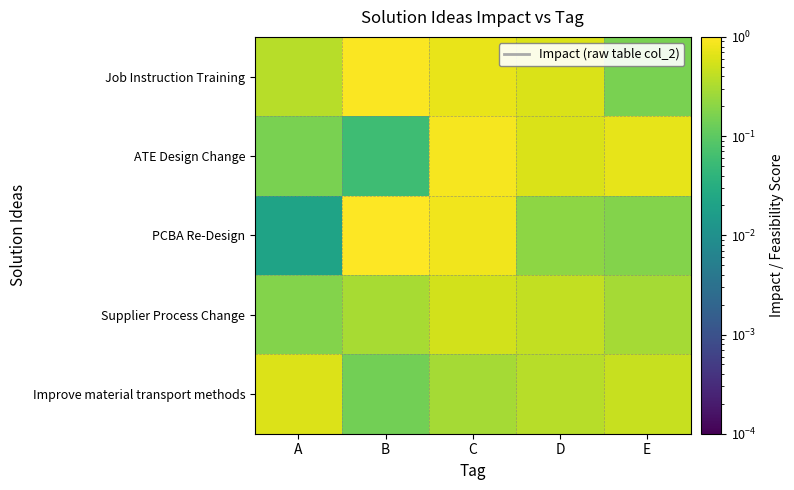

Rank the series by their maximum value, from highest to lowest.

PCBA Re-Design, Job Instruction Training, ATE Design Change, Improve material transport methods, Supplier Process Change